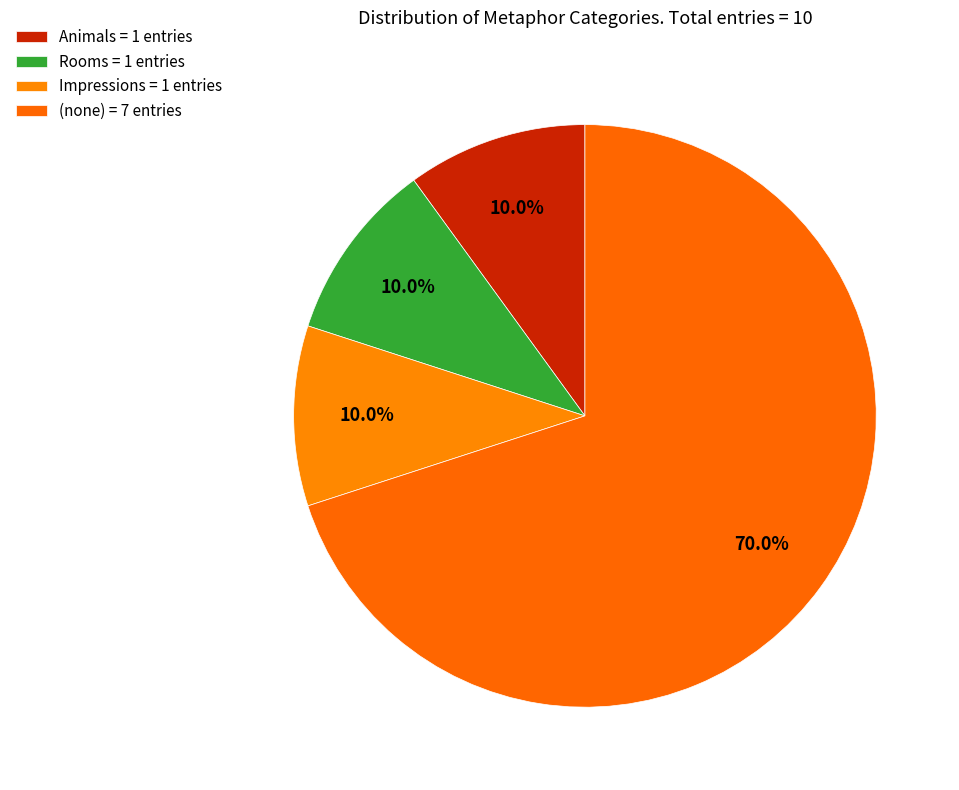

How many segments does this pie chart have?

4